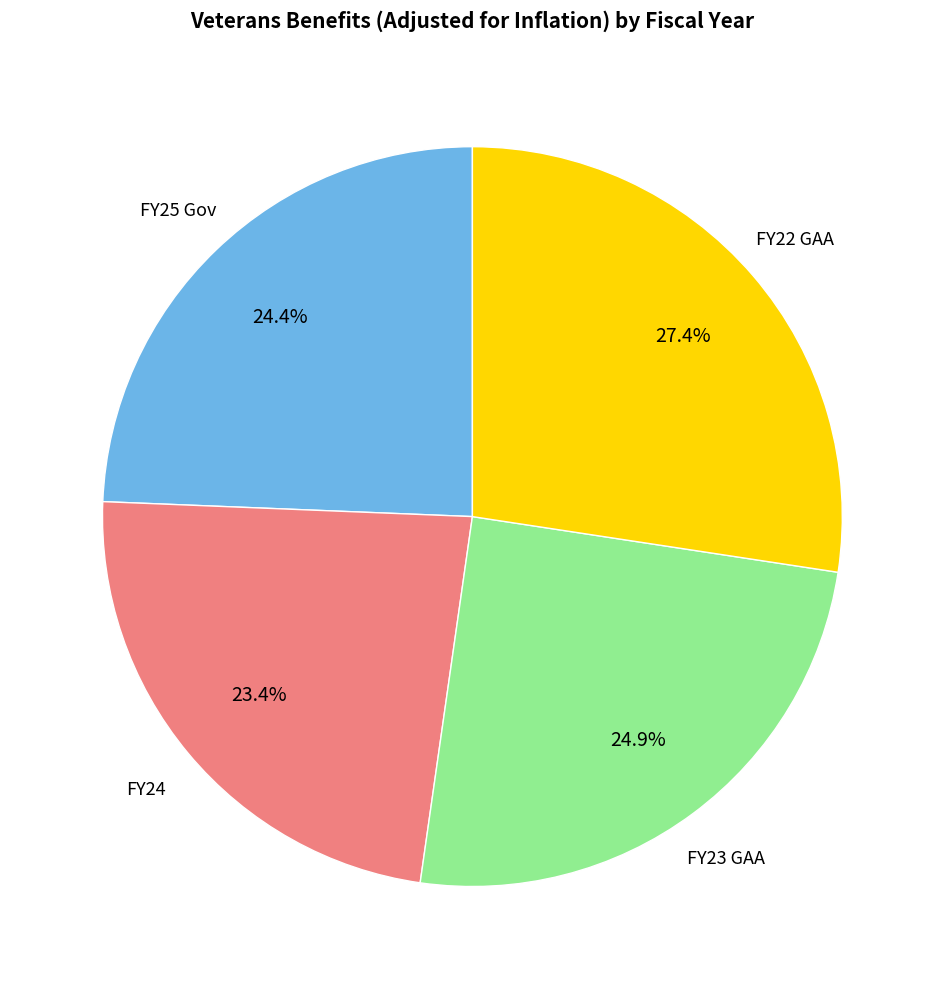

Is there a majority slice in this chart?

No